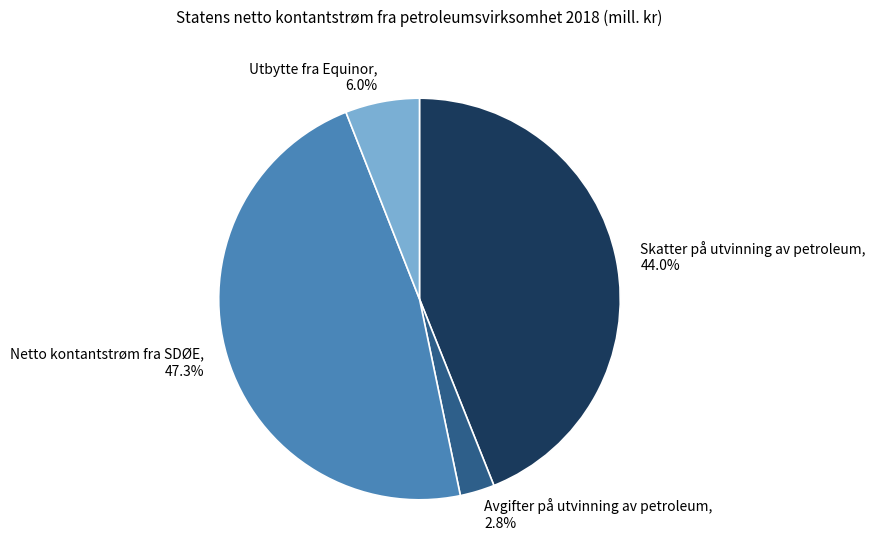

Which has a higher value, Utbytte fra Equinor or Avgifter på utvinning av petroleum?

Utbytte fra Equinor